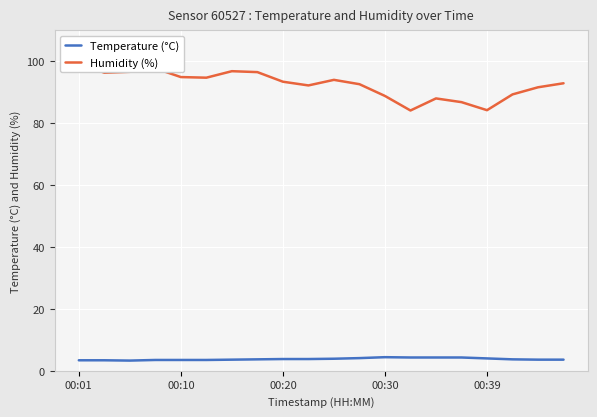

What is the average value of the Humidity (%) series?

92.5